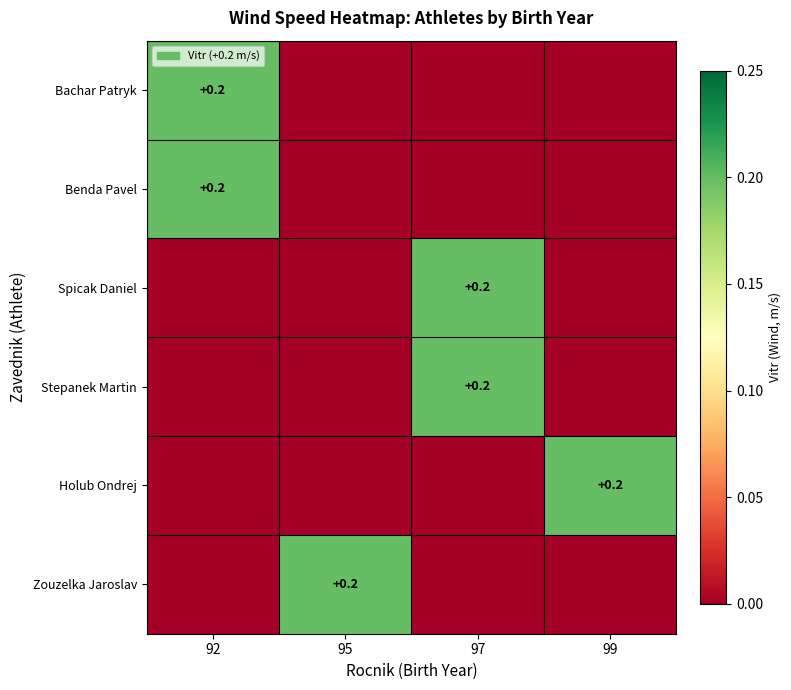

The value of Zouzelka Jaroslav at 95 is 0.2. True or false?

True